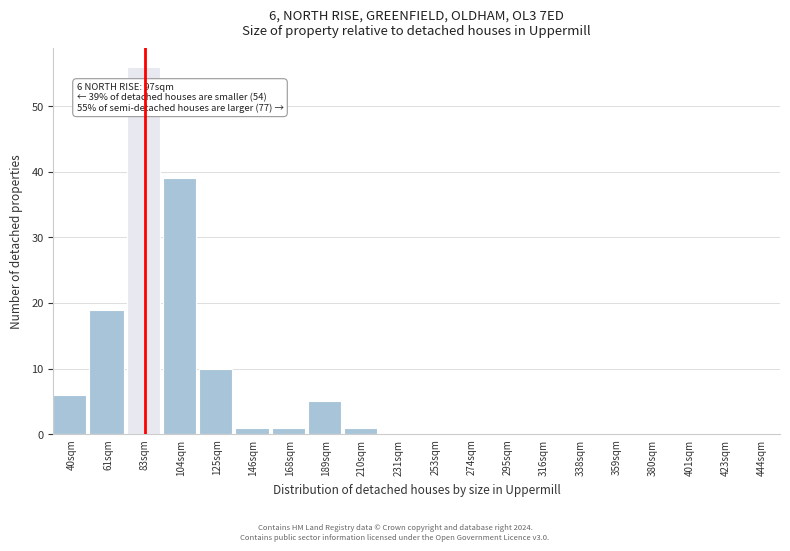

Reading left to right, what are all the values shown in this chart?

40sqm=6	61sqm=19	83sqm=56	104sqm=39	125sqm=10	146sqm=1	168sqm=1	189sqm=5	210sqm=1	231sqm=0	253sqm=0	274sqm=0	295sqm=0	316sqm=0	338sqm=0	359sqm=0	380sqm=0	401sqm=0	423sqm=0	444sqm=0